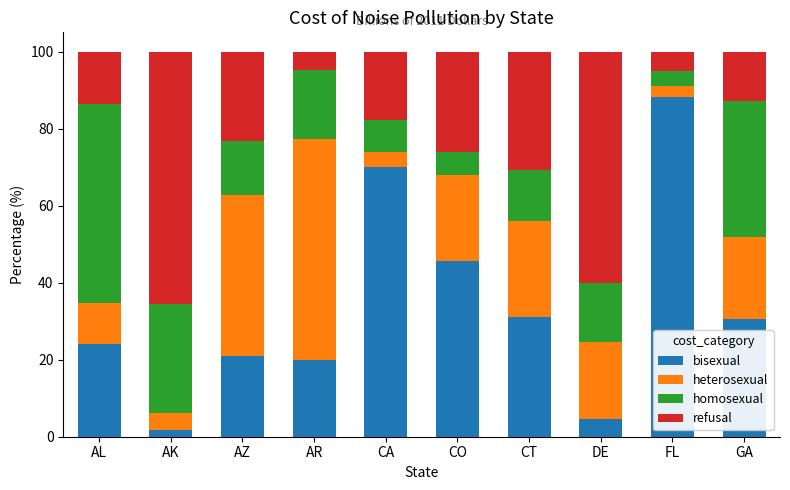

What are all the series names shown in the legend?

bisexual, heterosexual, homosexual, refusal